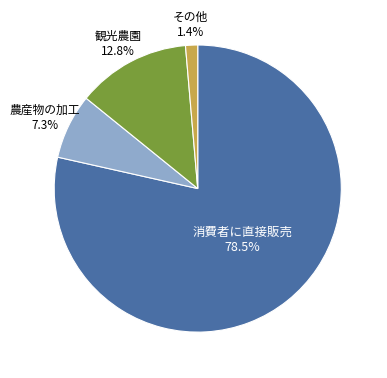

Does any single category account for the majority?

Yes